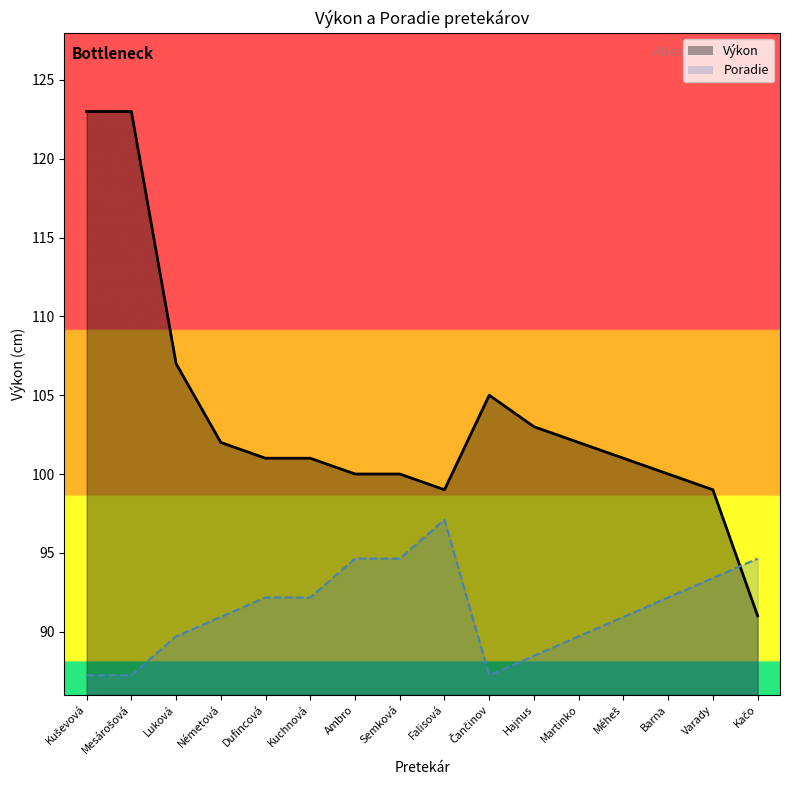

What value does the Poradie series have at Čančinov?

87.2